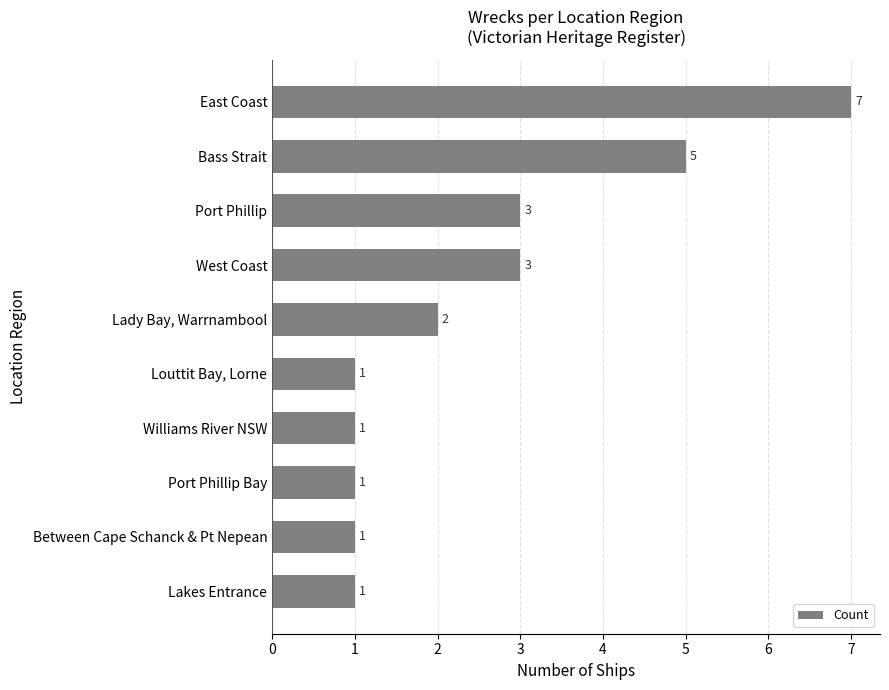

The chart shows a value of 2 at Port Phillip Bay. True or false?

False